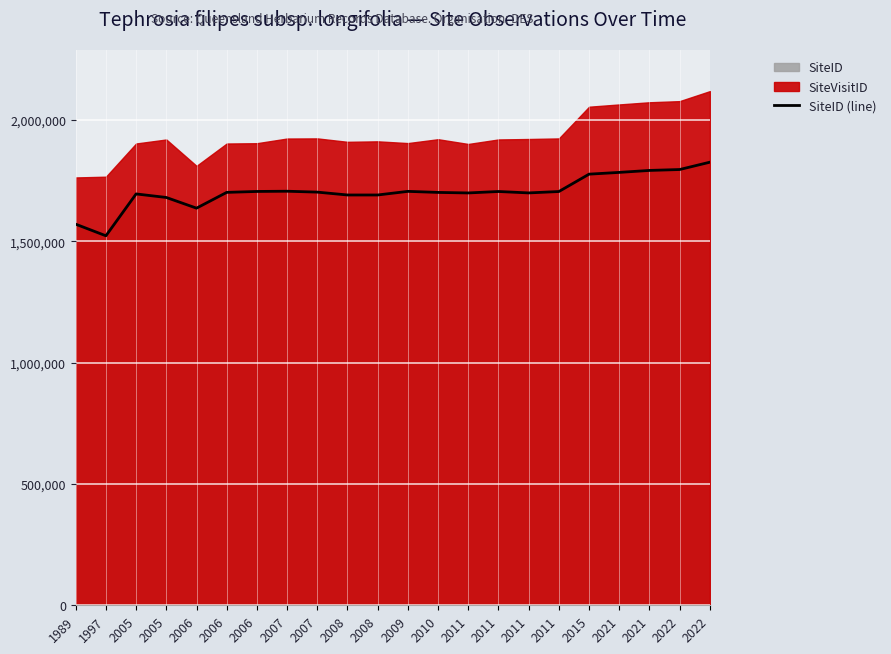

What is the approximate value at 2015, to the nearest 50?

1776150